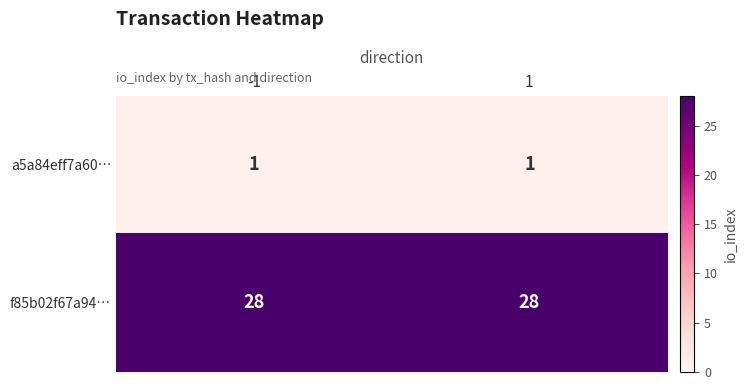

What value does the f85b02f67a94… series have at -1?

28